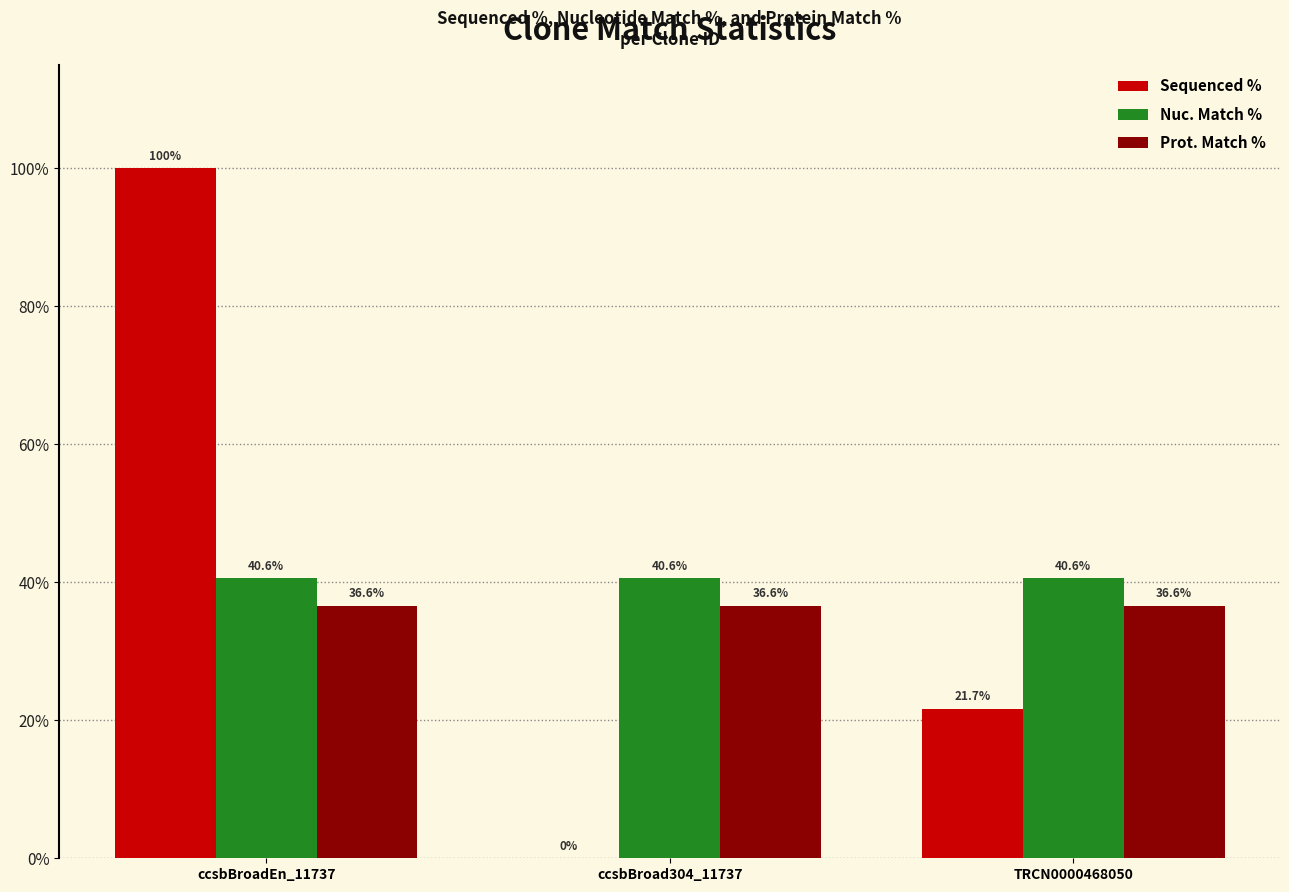

Which series has the largest range (max minus min)?

Sequenced %